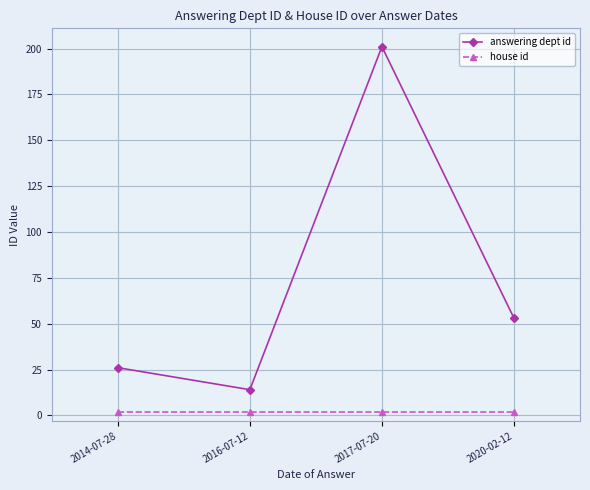

True or false: house id and answering dept id cross at least once.

False